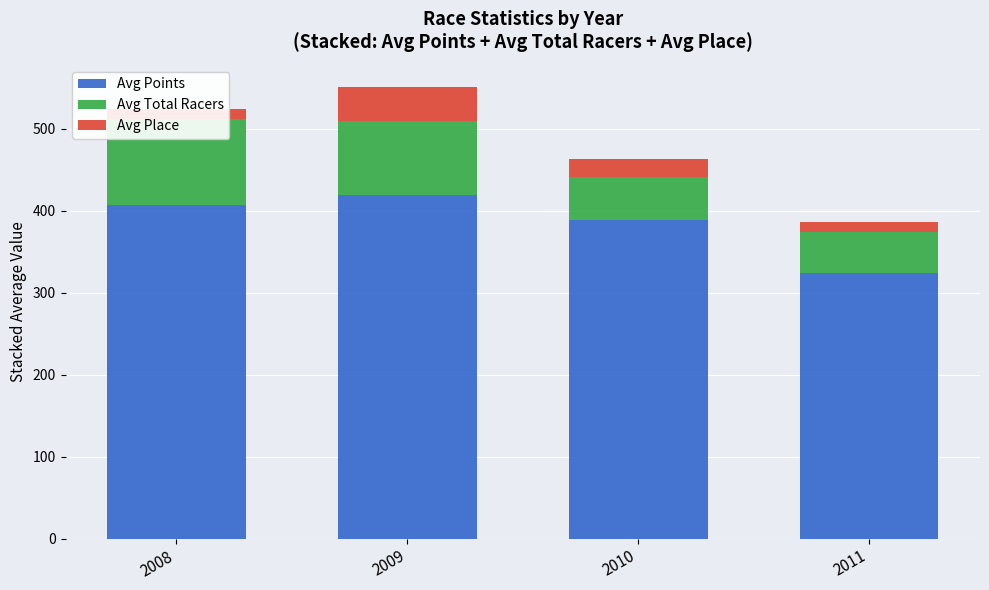

What is the value of the Avg Points bar at the 4th from the left?

324.1